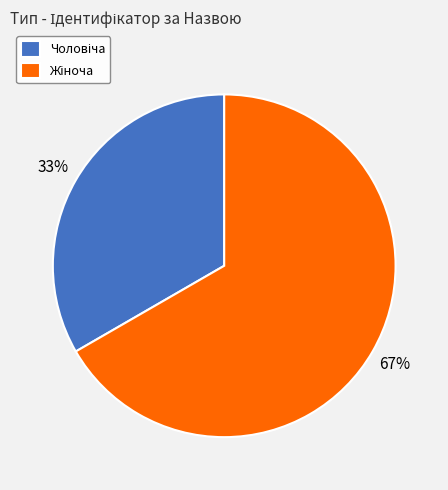

To the nearest percent, what is the average slice percentage?

50%